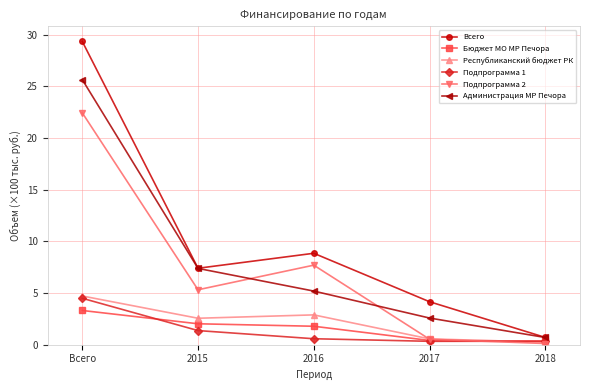

What position from the left is 2017?

4